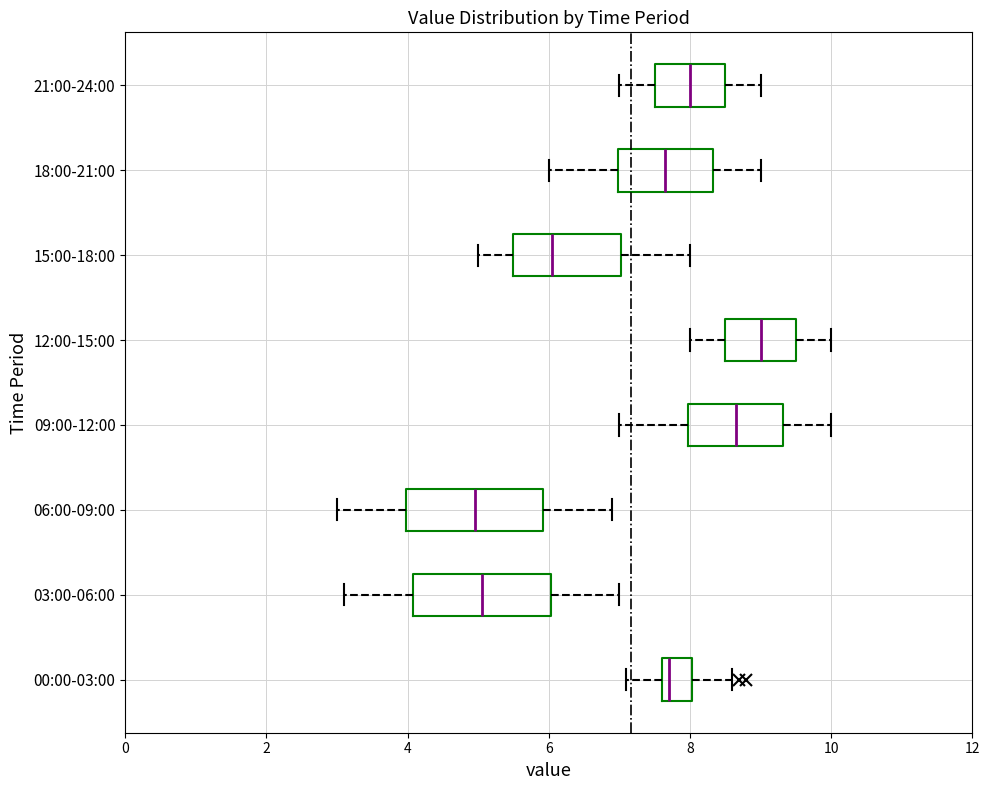

Reading bottom to top, read every box against the x-axis: the position of its median line, the range the box covers, and the ends of its whiskers. The values are not printed on the chart, so give them approximately, as read against the axis.

00:00-03:00: median 7.8, box 7.6 to 8.0, whiskers 7.2 to 8.6
03:00-06:00: median 5.0, box 4.0 to 6.0, whiskers 3.2 to 7.0
06:00-09:00: median 5.0, box 4.0 to 6.0, whiskers 3.0 to 7.0
09:00-12:00: median 8.6, box 8.0 to 9.4, whiskers 7.0 to 10.0
12:00-15:00: median 9.0, box 8.6 to 9.6, whiskers 8.0 to 10.0
15:00-18:00: median 6.0, box 5.6 to 7.0, whiskers 5.0 to 8.0
18:00-21:00: median 7.6, box 7.0 to 8.4, whiskers 6.0 to 9.0
21:00-24:00: median 8.0, box 7.6 to 8.6, whiskers 7.0 to 9.0